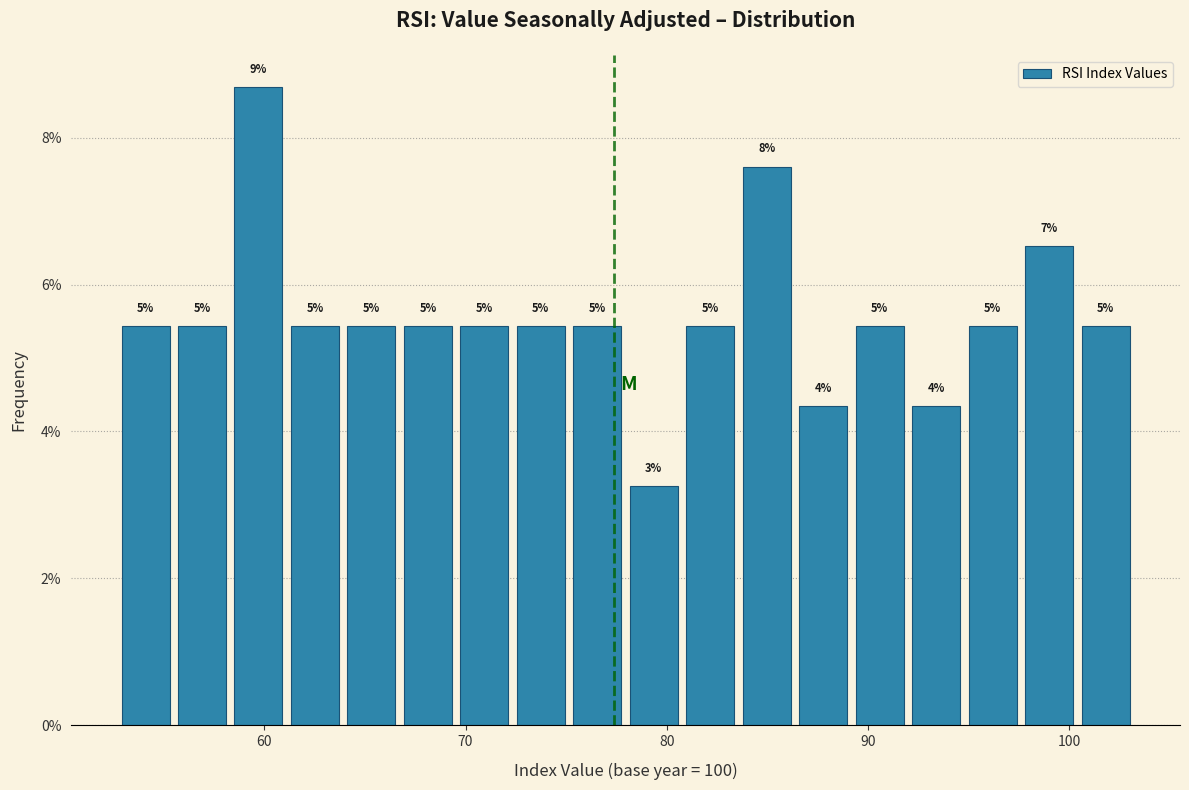

Around what value on the x-axis is the tallest bar? Give the approximate position of its centre, as read against the axis.

60